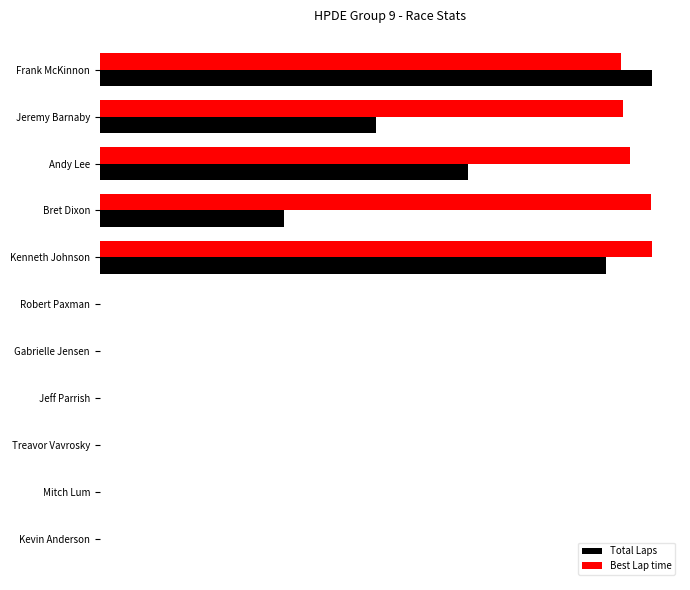

What are all the series names shown in the legend?

Total Laps, Best Lap time